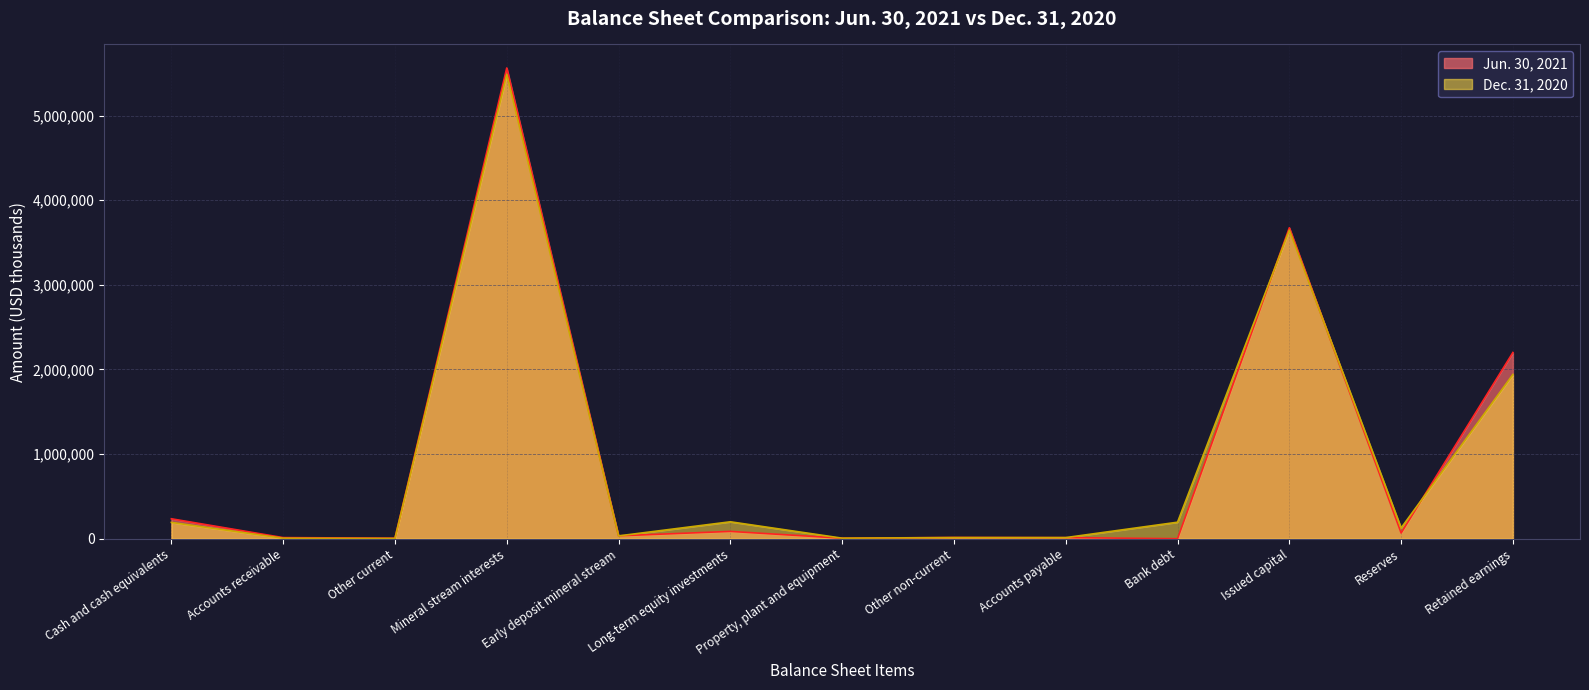

How many intersections are there between Jun. 30, 2021 and Dec. 31, 2020?

6